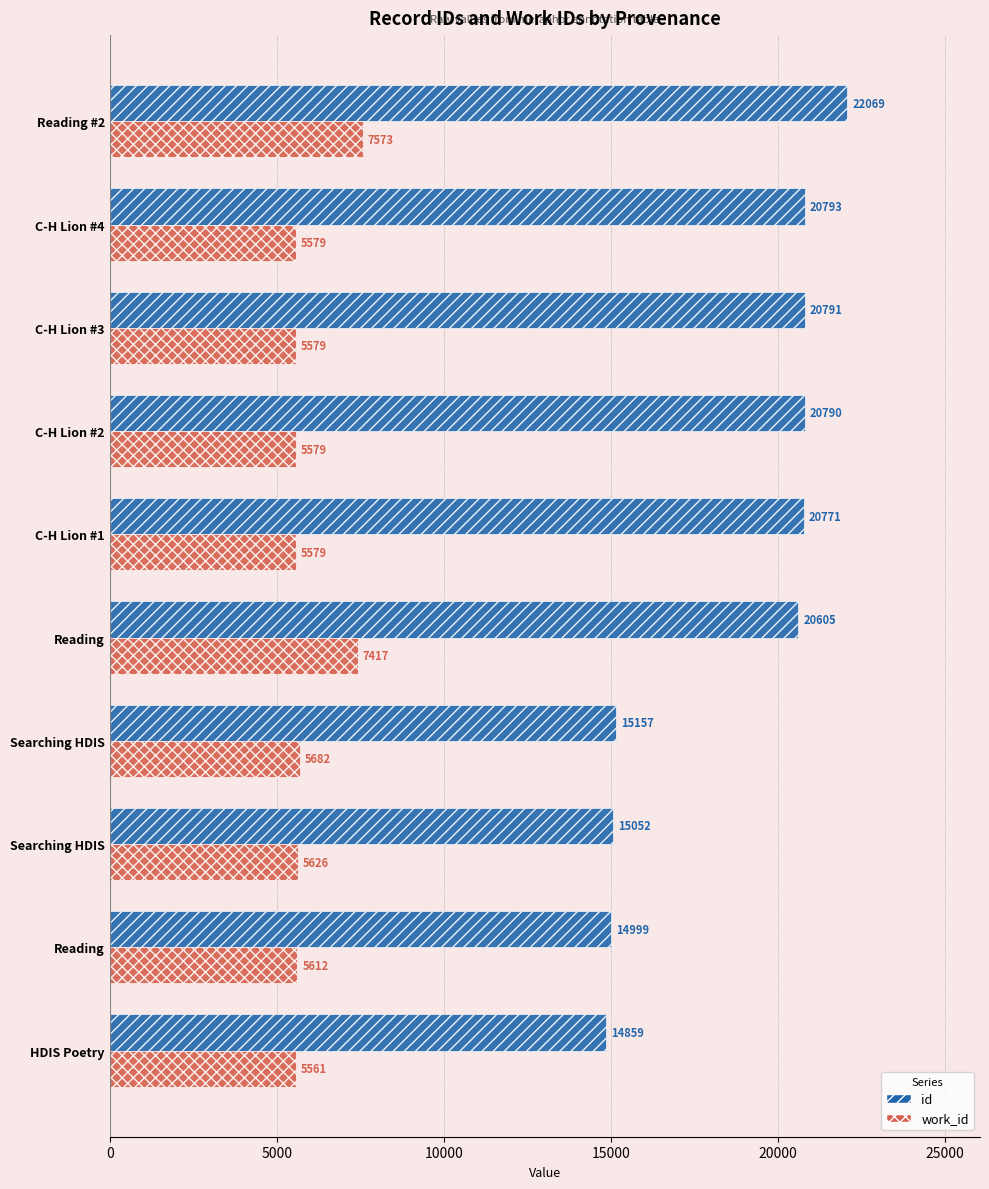

What are all the series names shown in the legend?

id, work_id